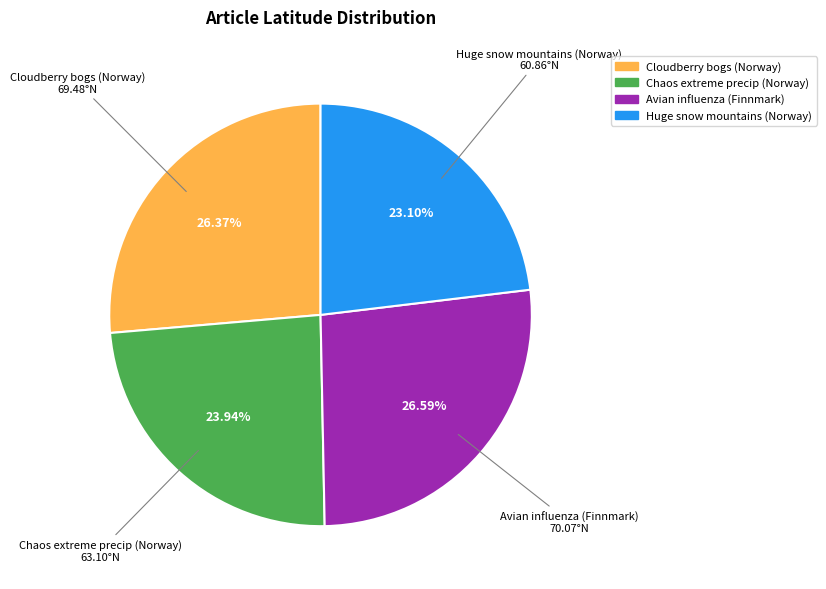

What is the smallest slice in the pie chart?

Huge snow mountains (Norway)